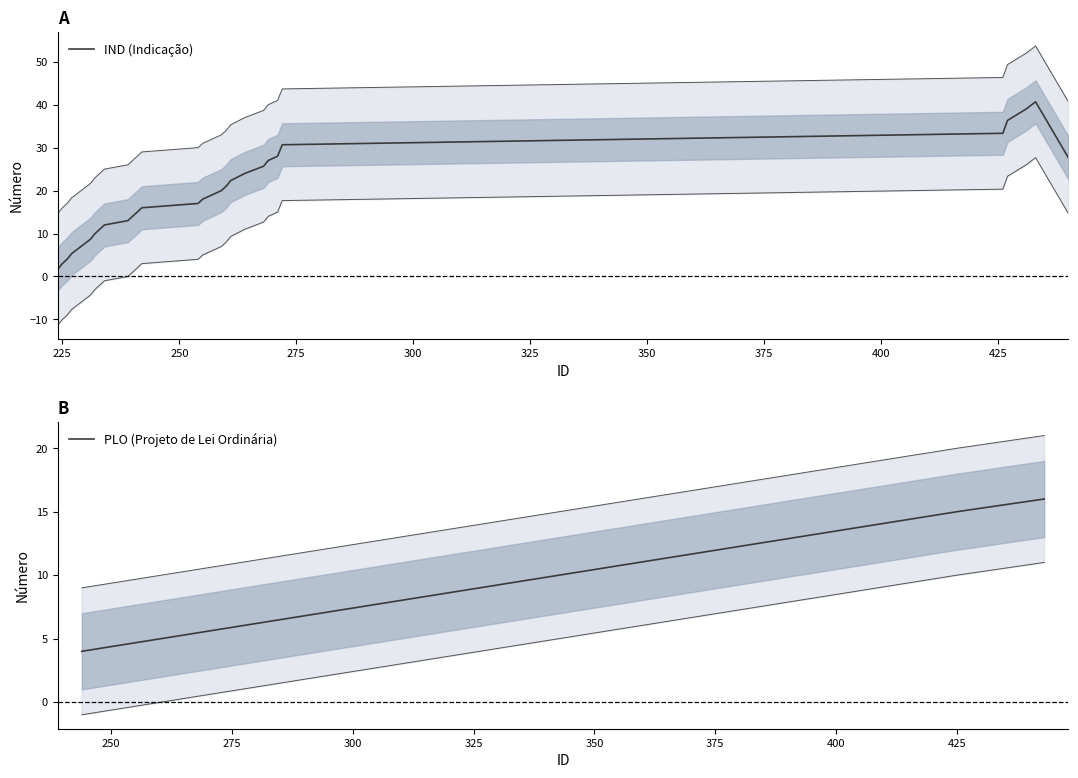

What is the lowest value of the PLO (Projeto de Lei Ordinária) series?

4